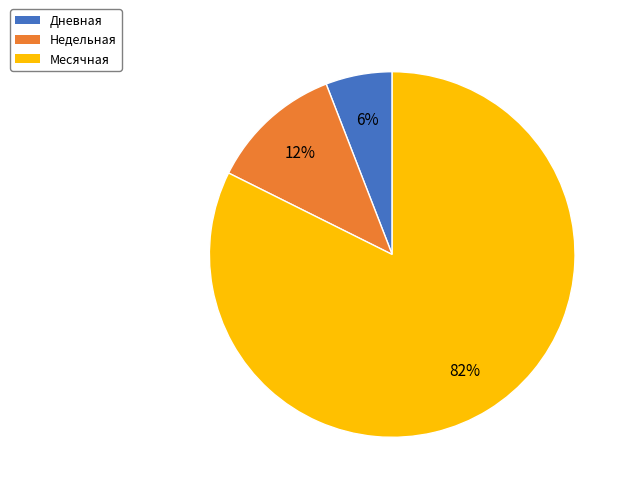

To the nearest percent, what is the combined percentage of Дневная and Недельная?

18%